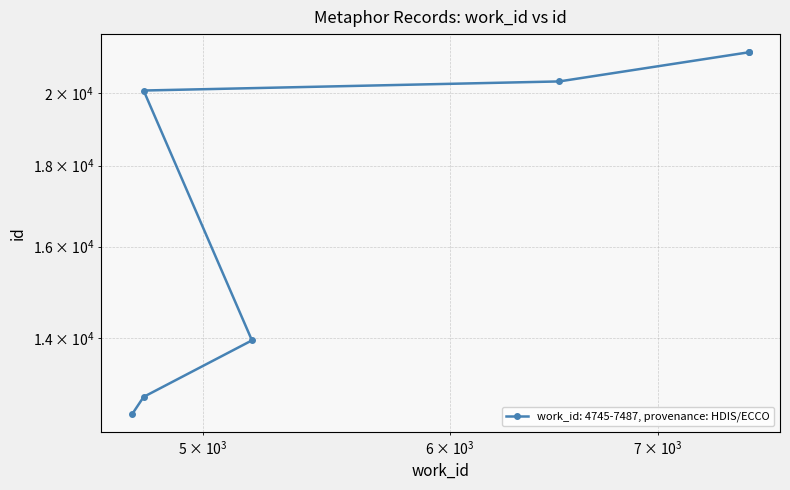

How many lines are shown in the chart?

1